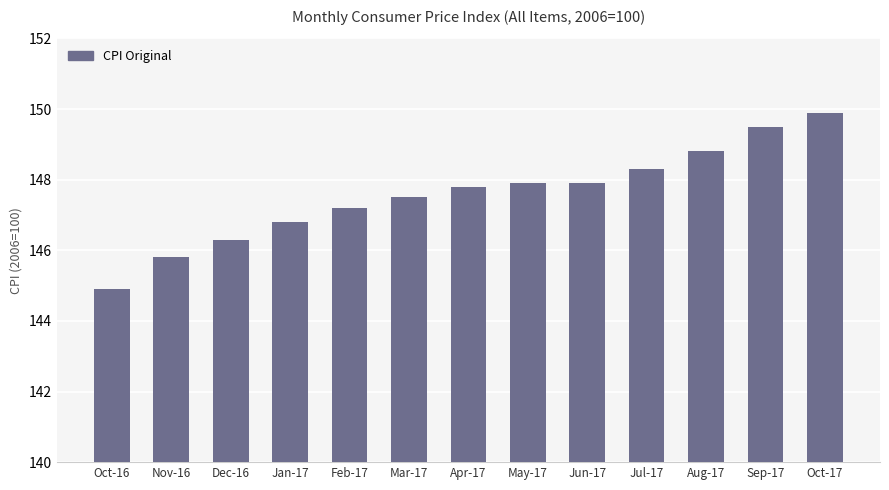

Where does the data first go above 147?

Feb-17